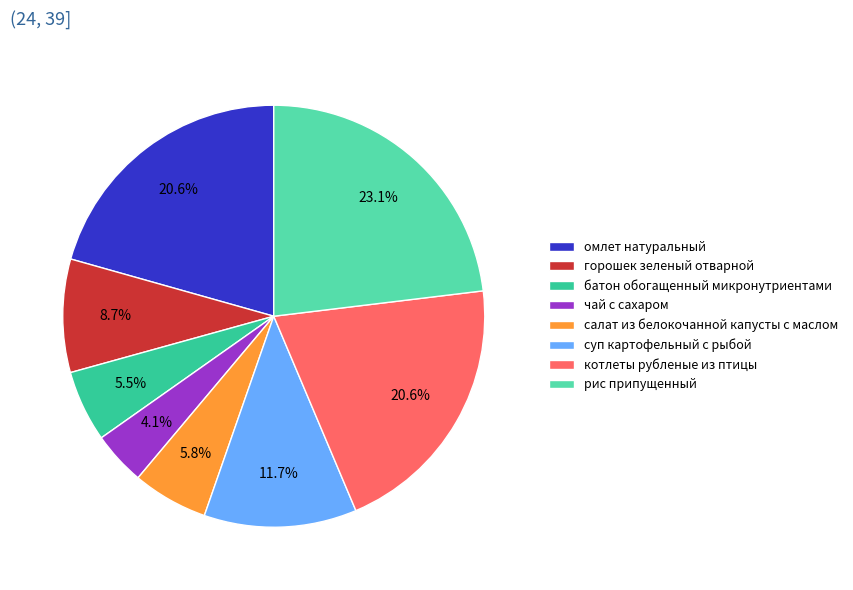

Does батон обогащенный микронутриентами account for over 50% of the chart?

No